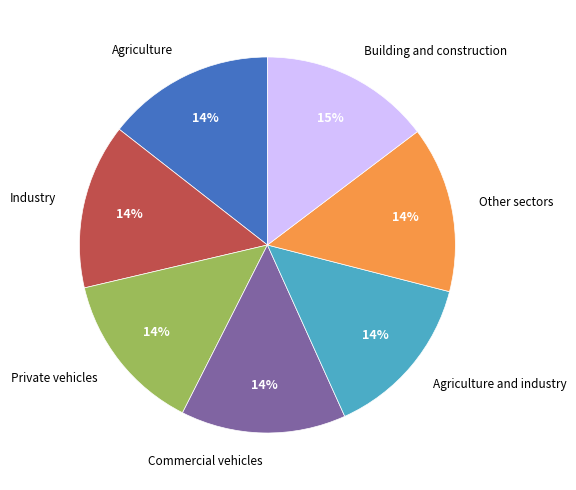

To the nearest percent, what portion does Building and construction represent?

15%